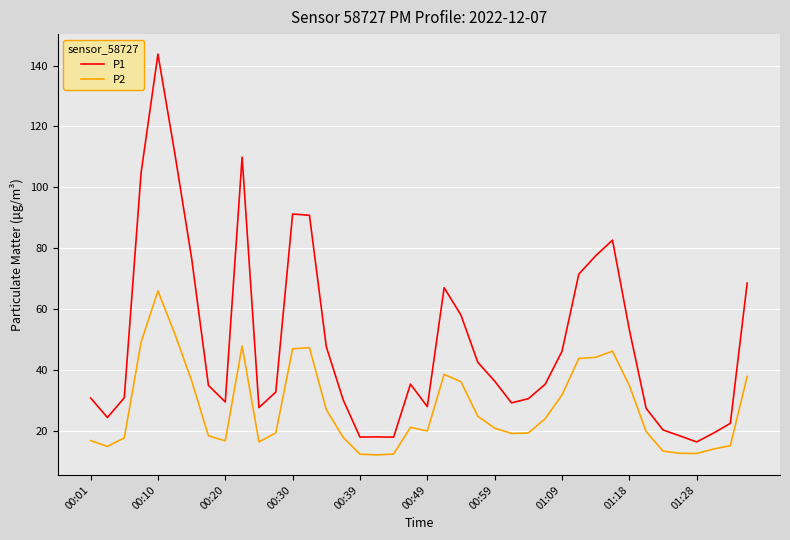

What is the difference between the maximum and minimum values in the P2 series?

53.8